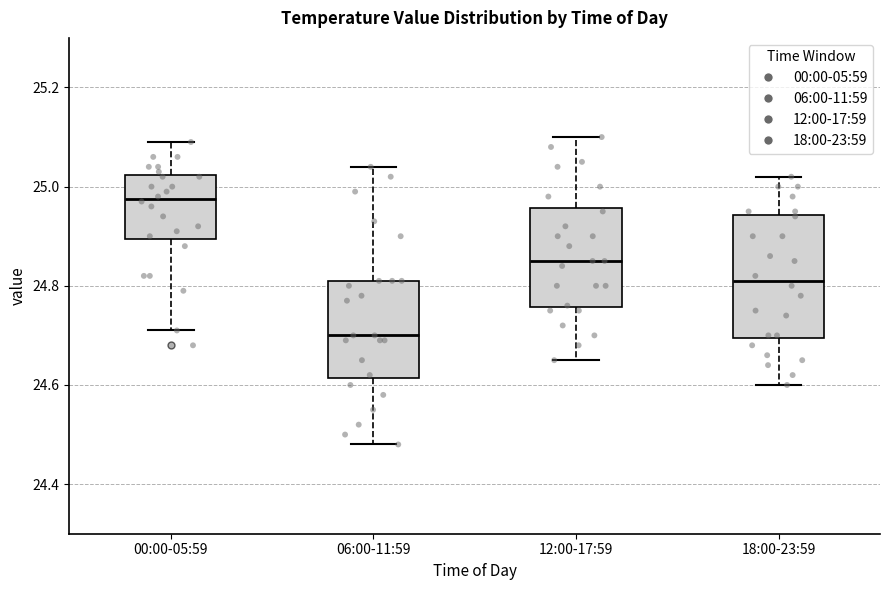

Which box is the tallest, from its lower edge to its upper edge?

18:00-23:59